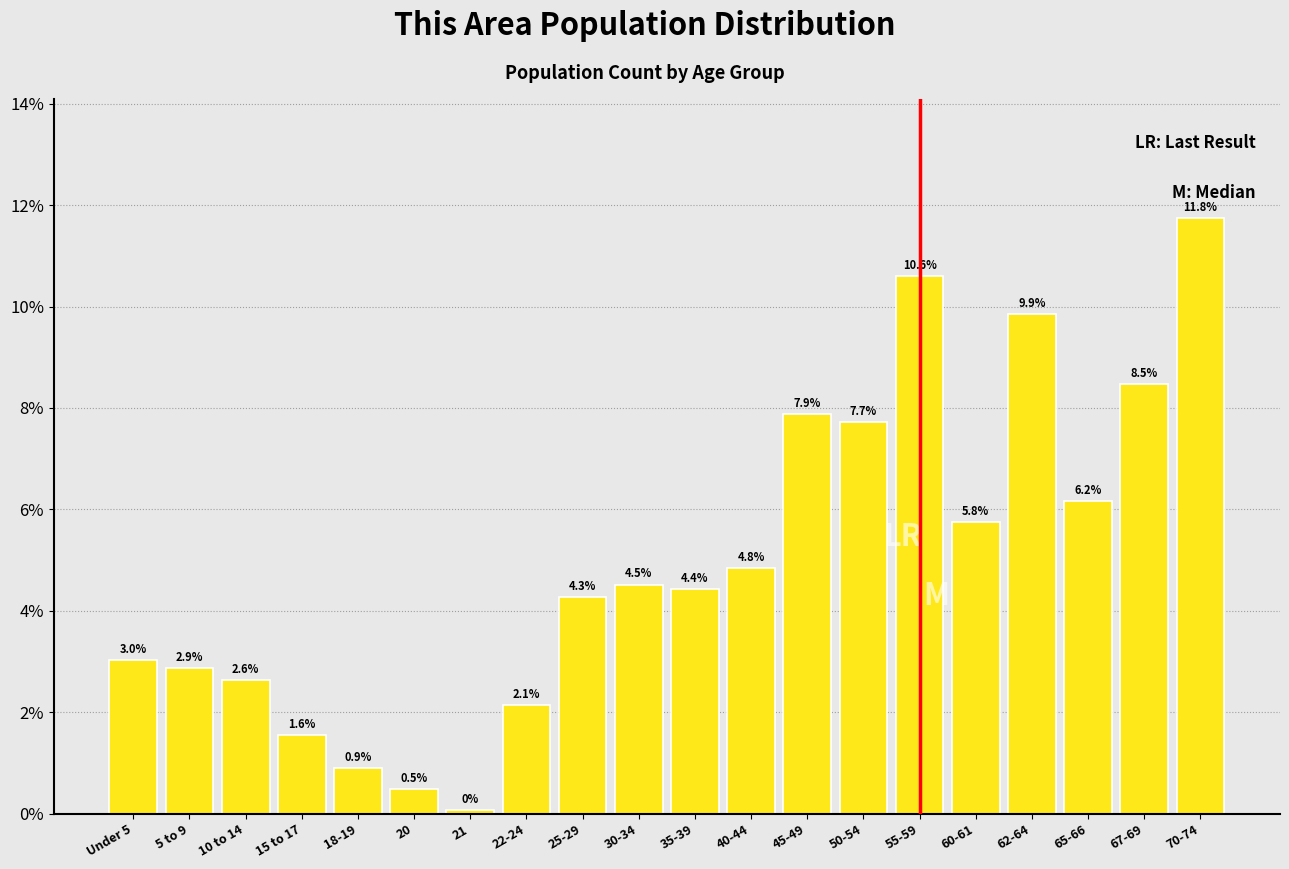

At which label does the data first exceed 4?

25-29